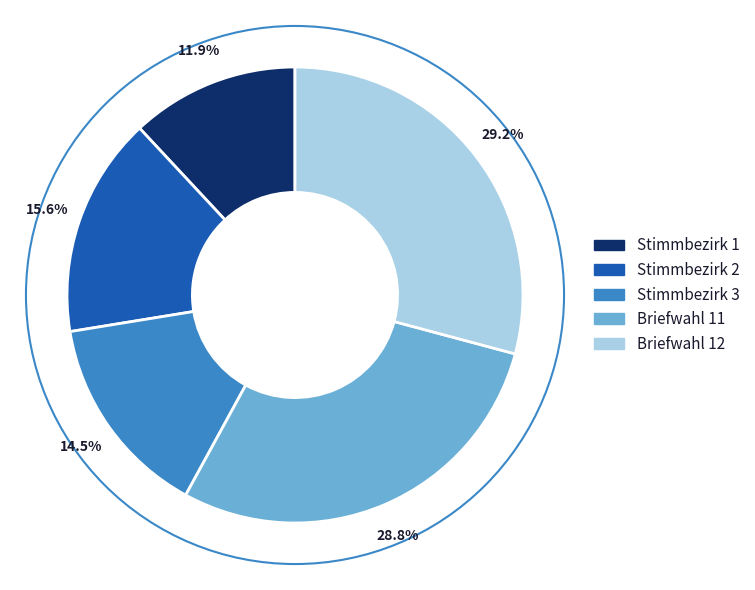

Which category has the smallest portion of the pie?

Stimmbezirk 1